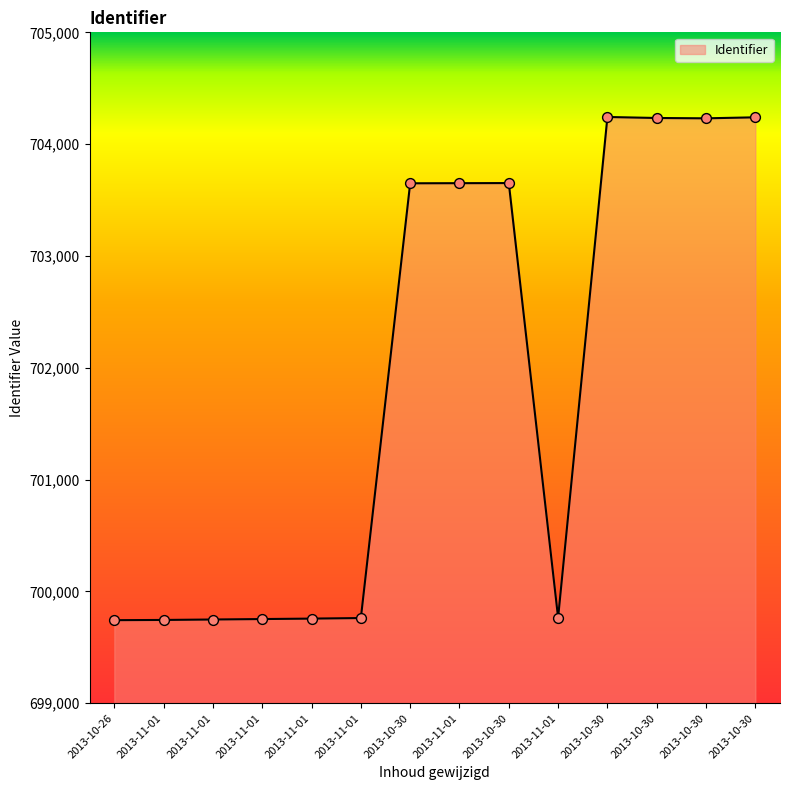

Which has a higher value, 2013-10-30 or 2013-11-01?

2013-10-30